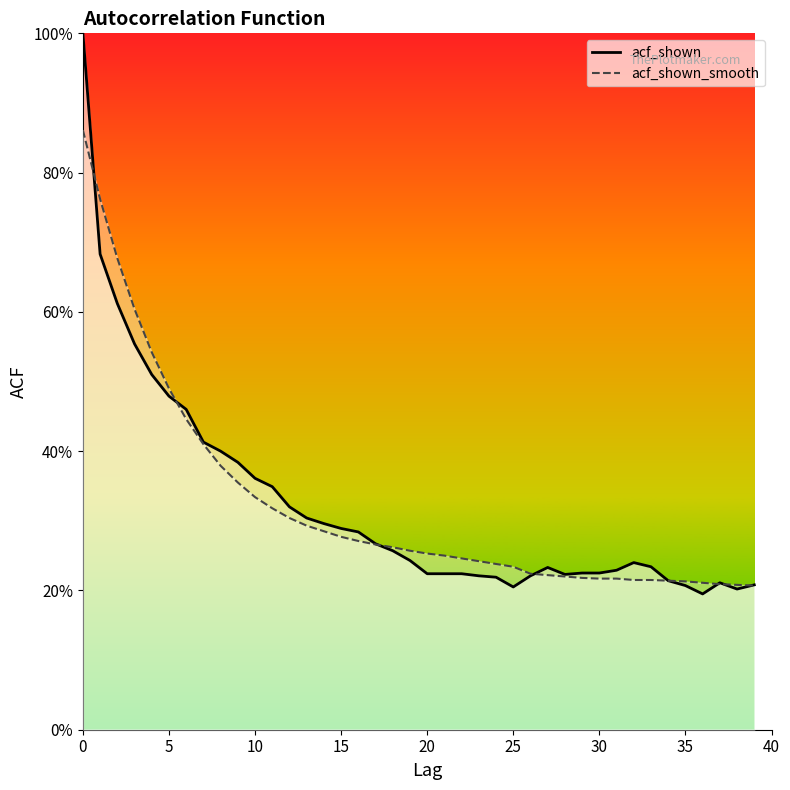

True or false: acf_shown has a value of 0.3 at 18.

True